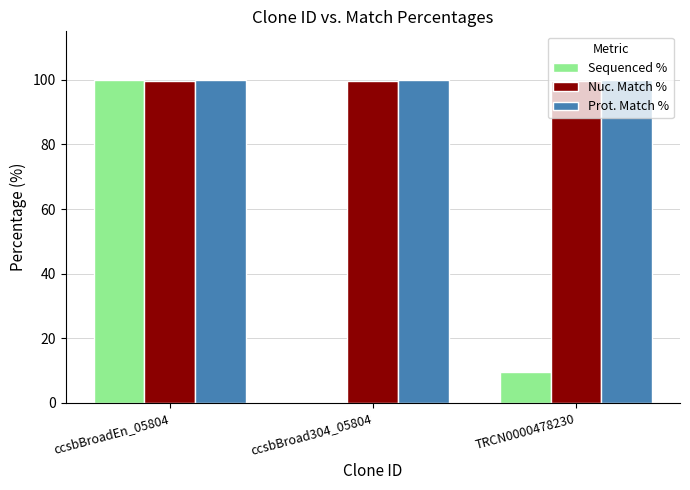

What is the maximum value for Sequenced %?

100.0